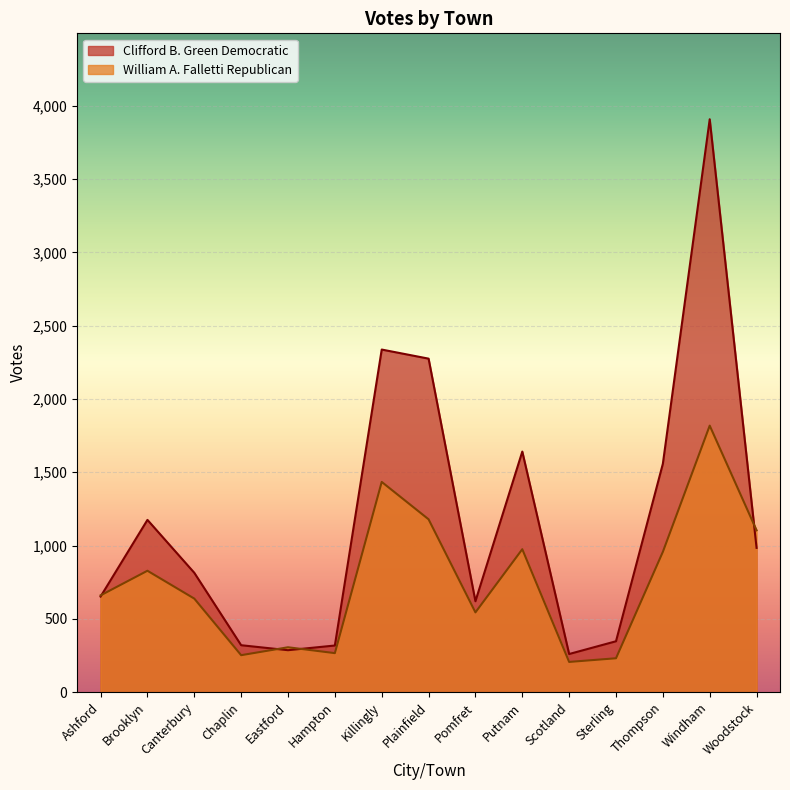

How many intersections are there between William A. Falletti Republican and Clifford B. Green Democratic?

4